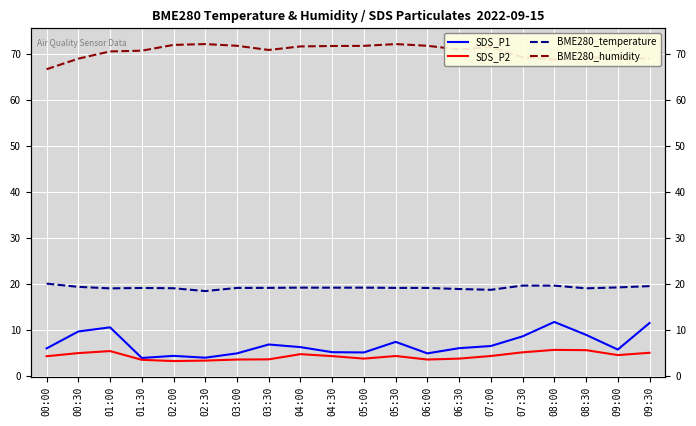

What is the sum of all SDS_P1 values?

139.4